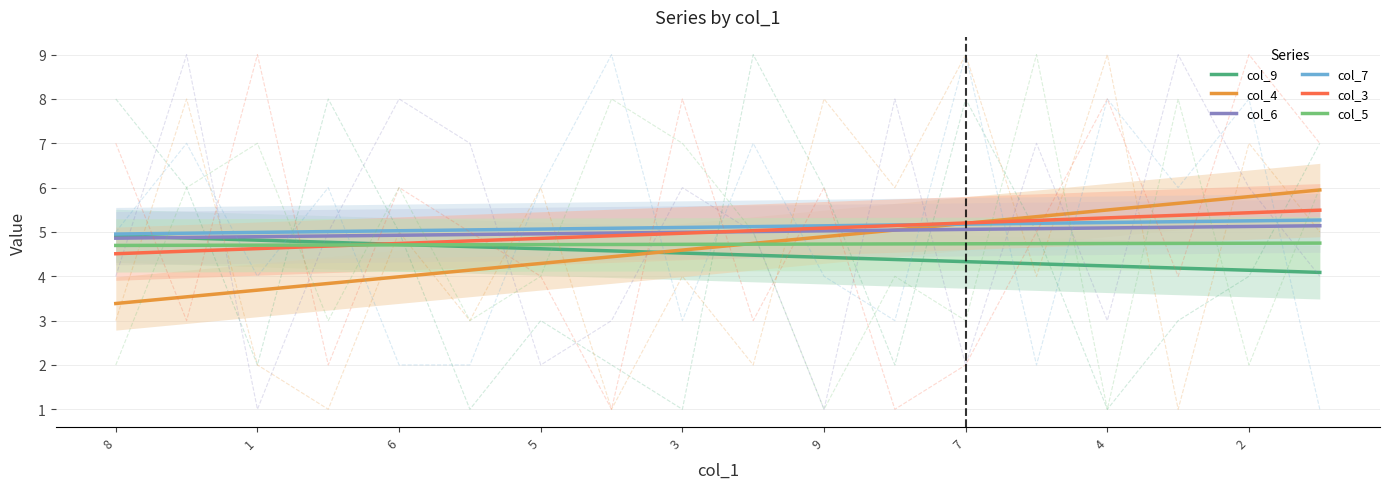

What is the maximum value shown in the chart?

5.9